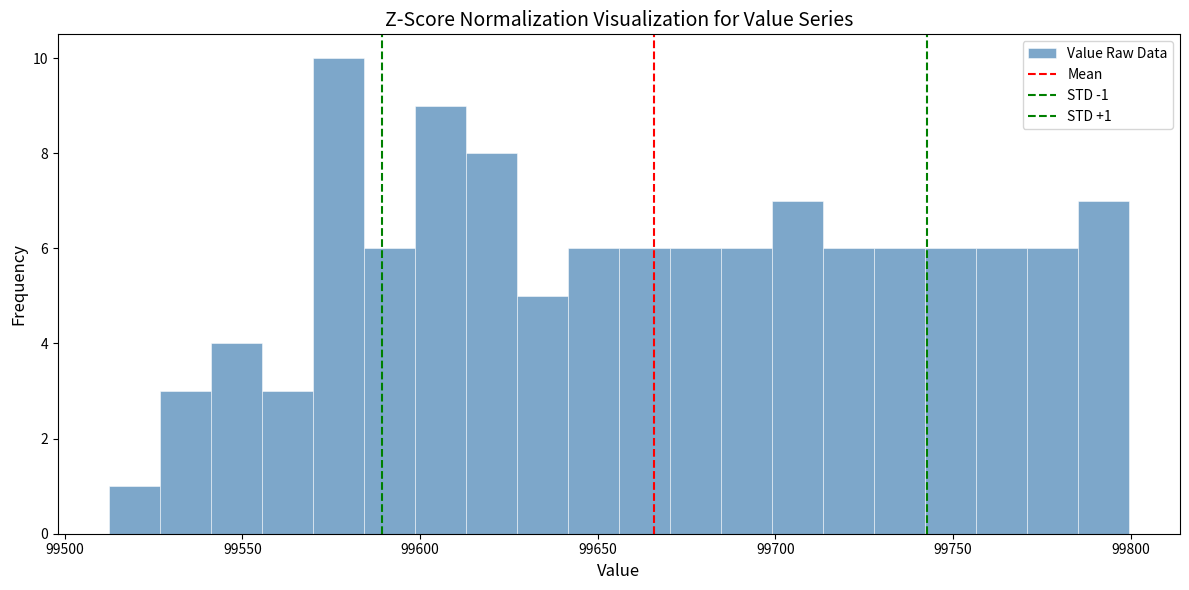

Around what value on the x-axis is the tallest bar? Give the approximate position of its centre, as read against the axis.

99575